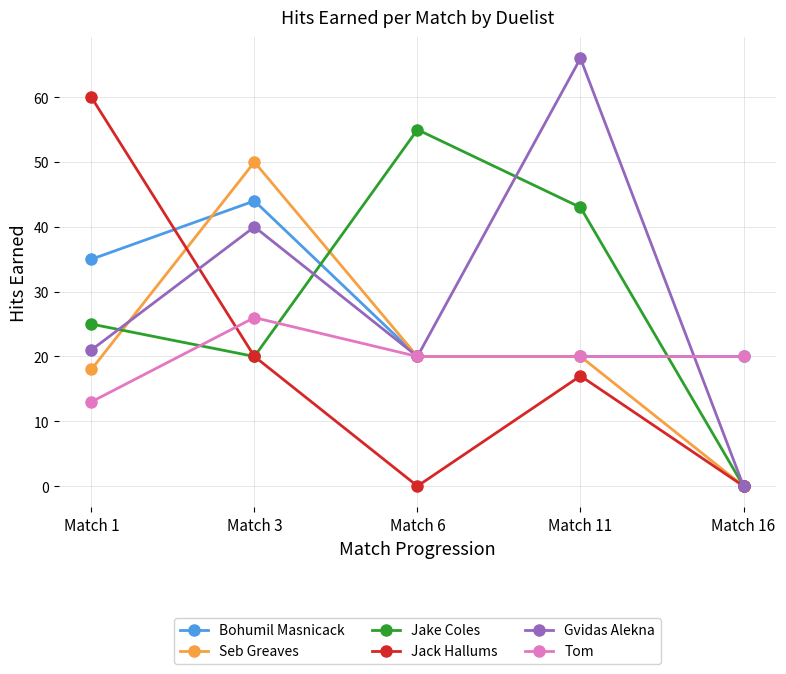

How many times do Jack Hallums and Tom cross each other?

1